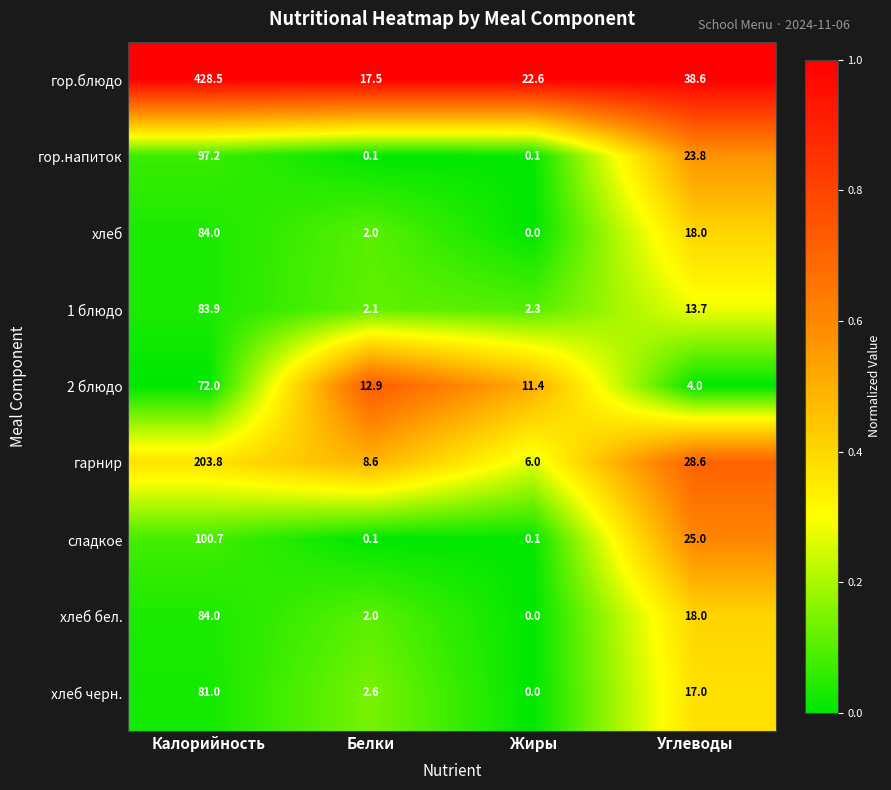

Which series has the largest range (max minus min)?

гор.блюдо